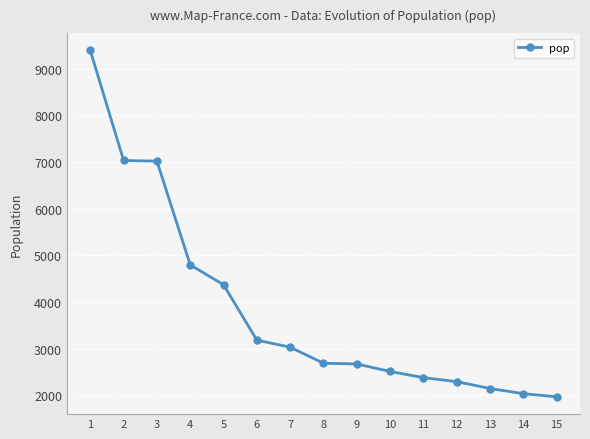

The value at 15 is 1969. True or false?

True